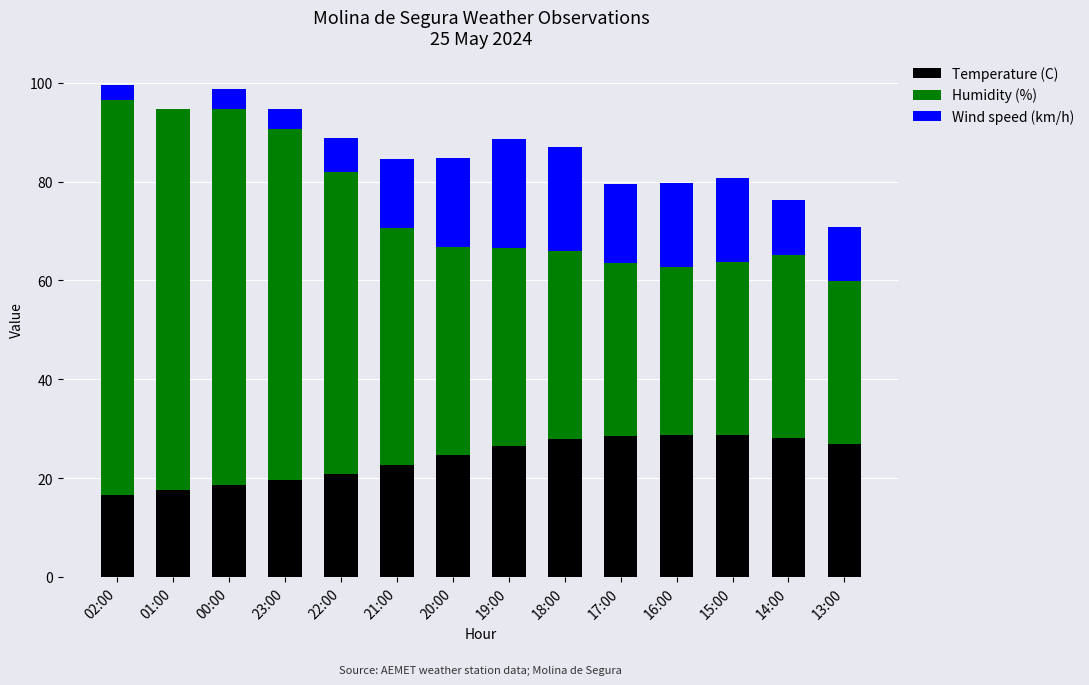

What is the highest value of the Temperature (C) series?

28.7